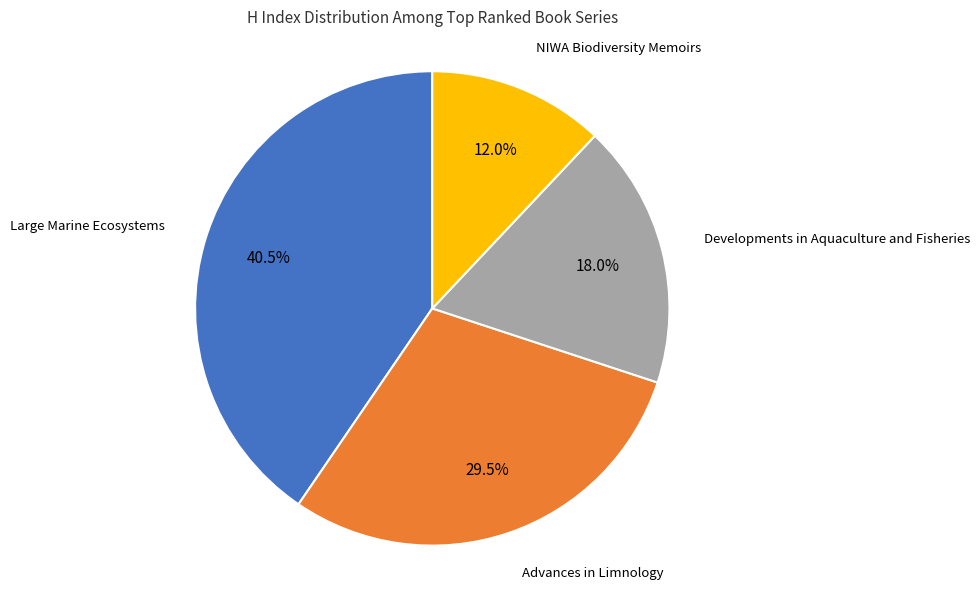

To the nearest percent, what portion does Developments in Aquaculture and Fisheries represent?

18%